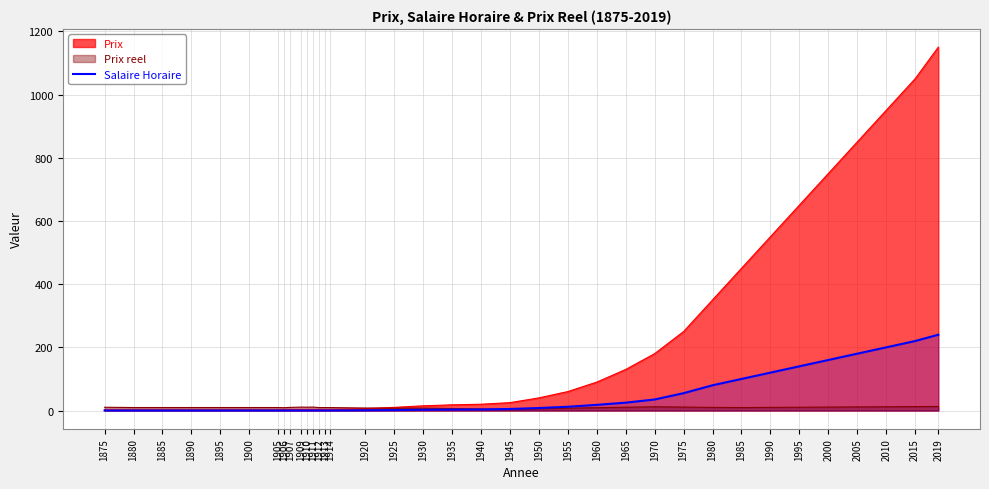

List the labels in order of value, smallest first.

1875, 1880, 1885, 1890, 1895, 1900, 1905, 1906, 1907, 1909, 1910, 1911, 1912, 1913, 1914, 1920, 1925, 1930, 1935, 1940, 1945, 1950, 1955, 1960, 1965, 1970, 1975, 1980, 1985, 1990, 1995, 2000, 2005, 2010, 2015, 2019